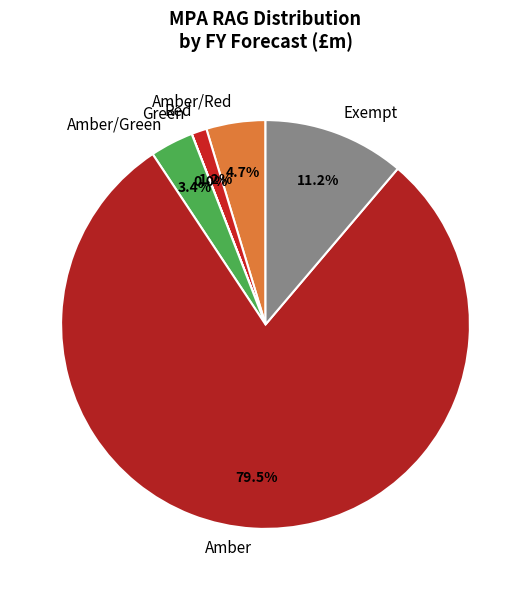

Which slice is the largest?

Amber